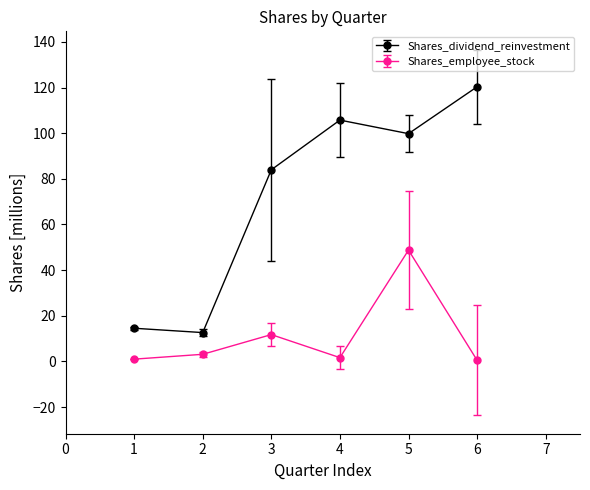

What are all the series names shown in the legend?

Shares_dividend_reinvestment, Shares_employee_stock